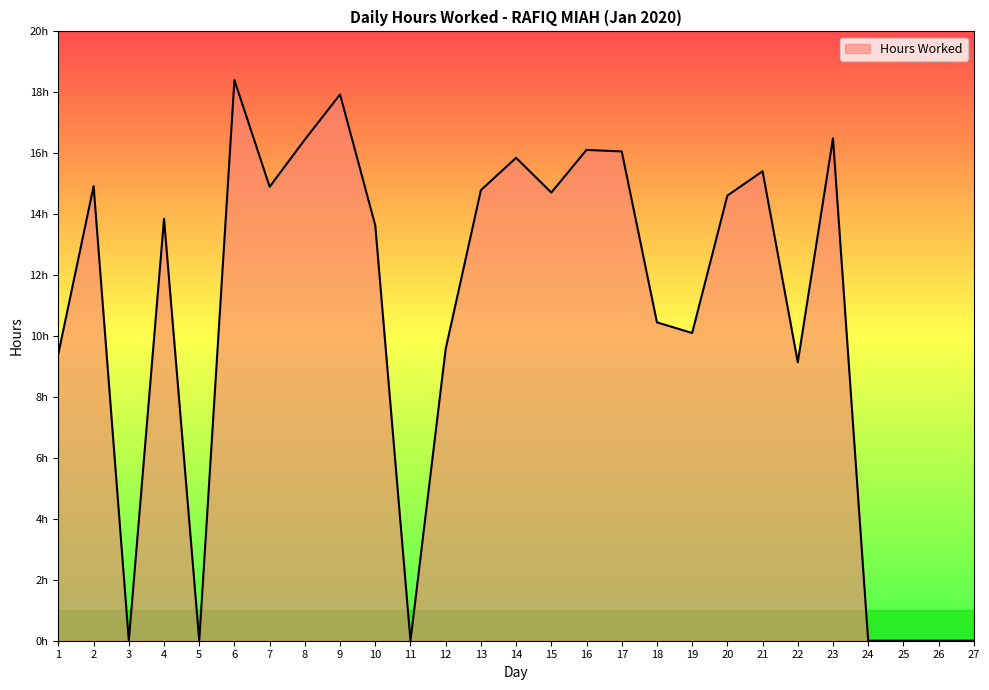

What is the difference between the values at 5 and 17?

16.1